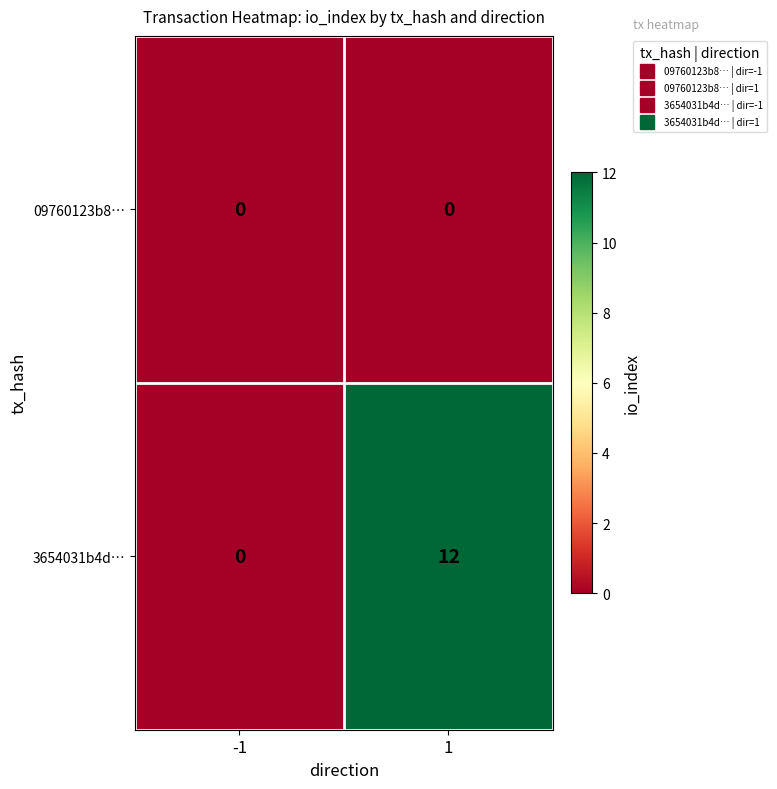

Rank the series at 1 from highest to lowest value.

3654031b4d…, 09760123b8…